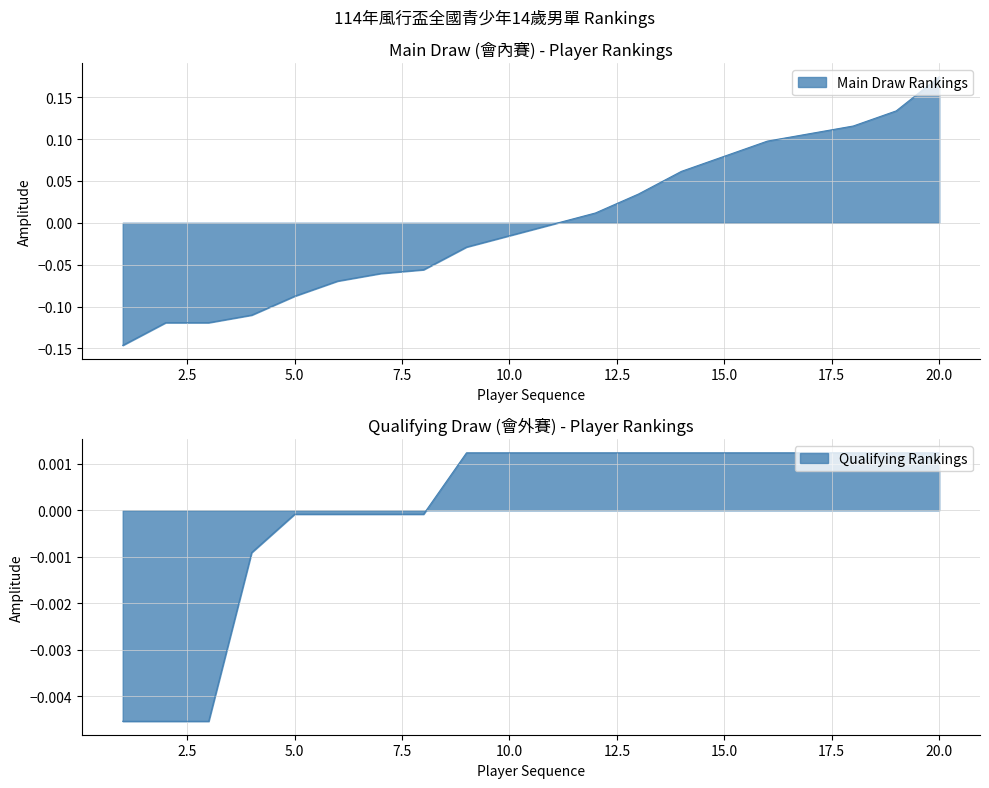

Rank the series by their average value, from lowest to highest.

Main Draw Rankings, Qualifying Rankings